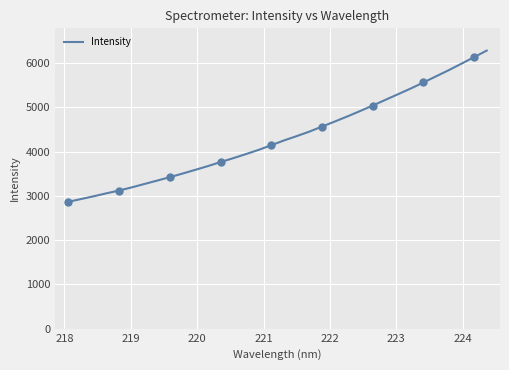

What is the lowest value of the Intensity series?

2863.9